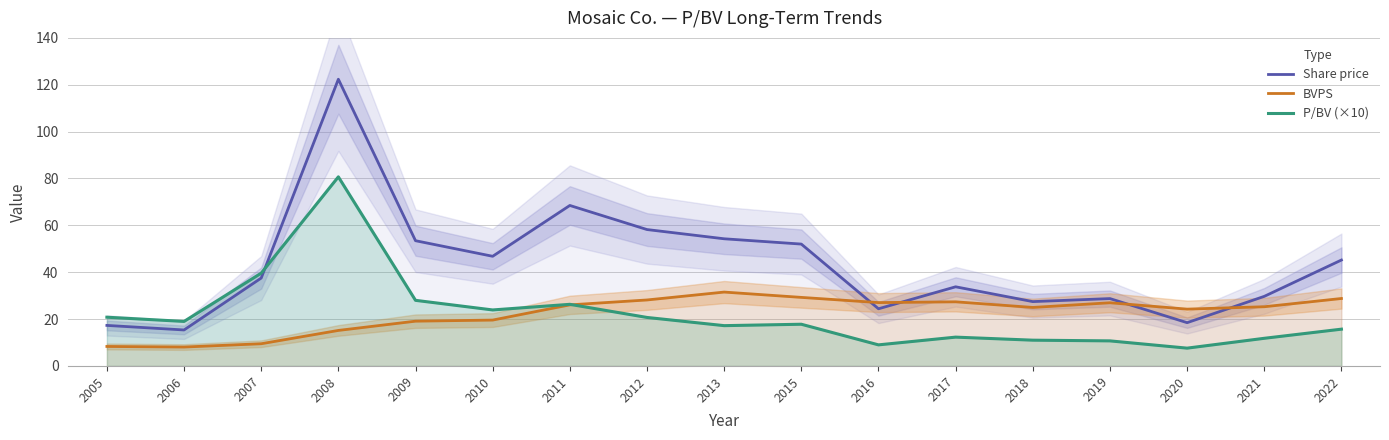

Where is the first local minimum for Share price?

2006